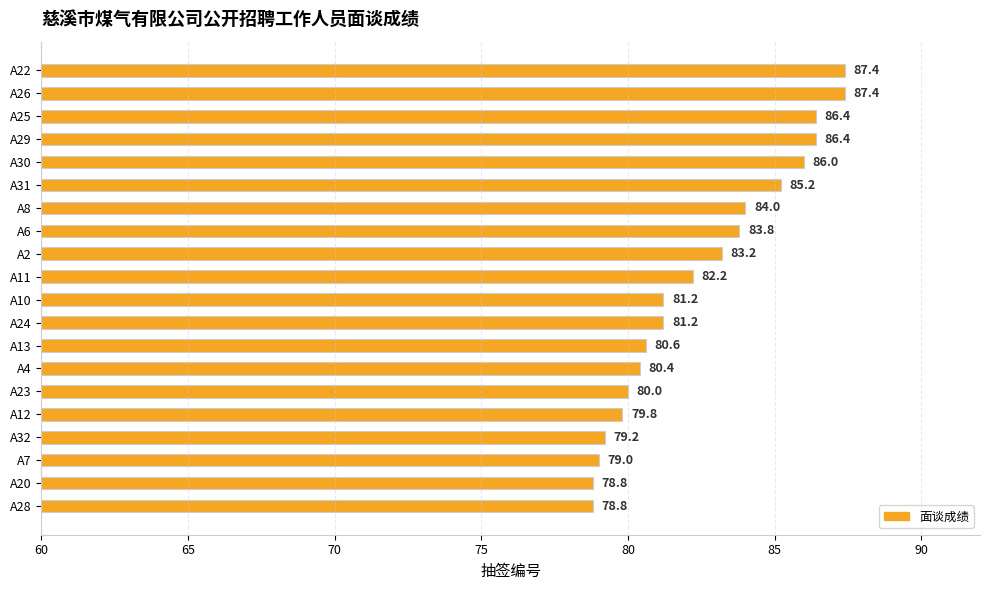

What is the change in value from A4 to A12?

-0.6